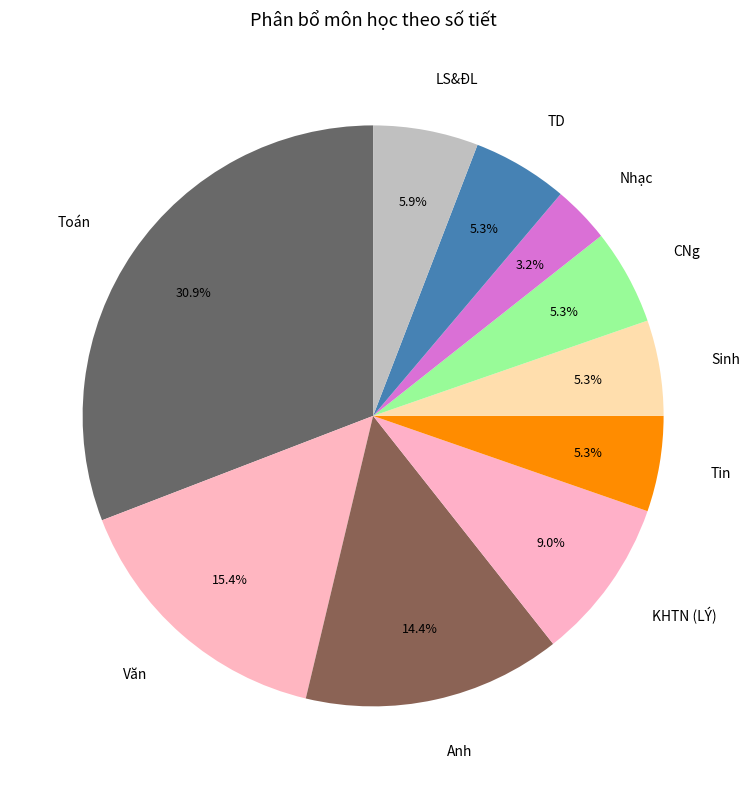

Is it true that Toán is 51% of the pie?

False